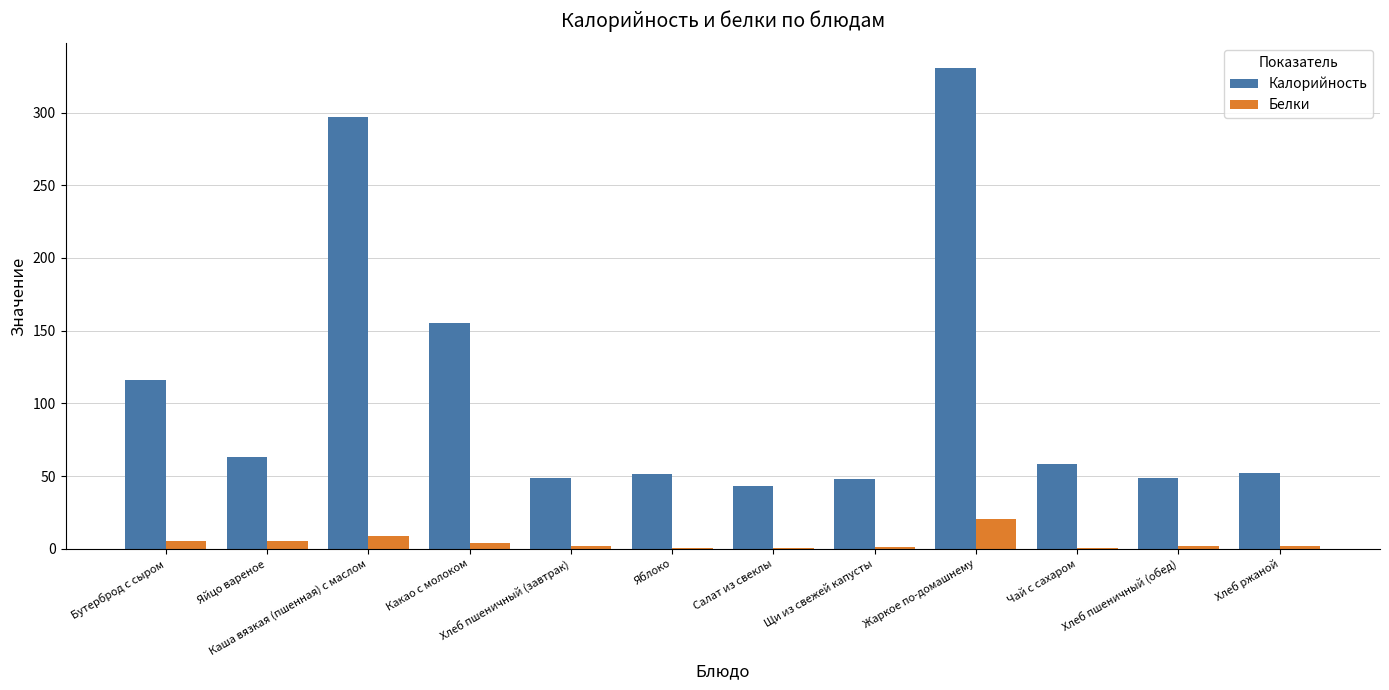

What is the total value across all series at Щи из свежей капусты?

49.3